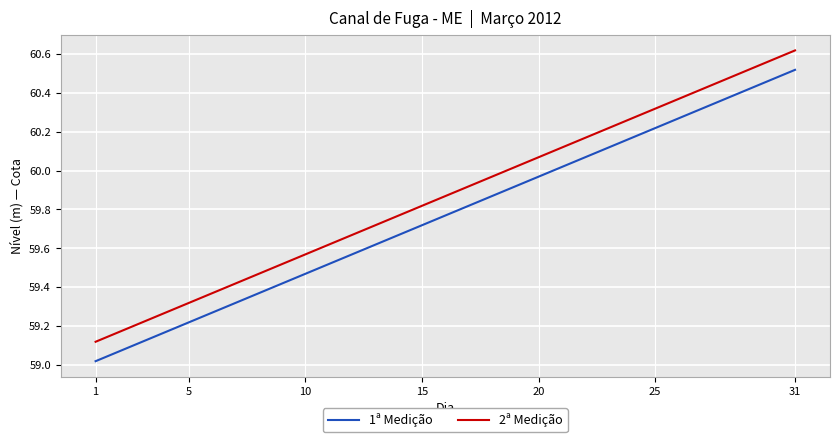

True or false: 1ª Medição and 2ª Medição intersect in this chart.

False